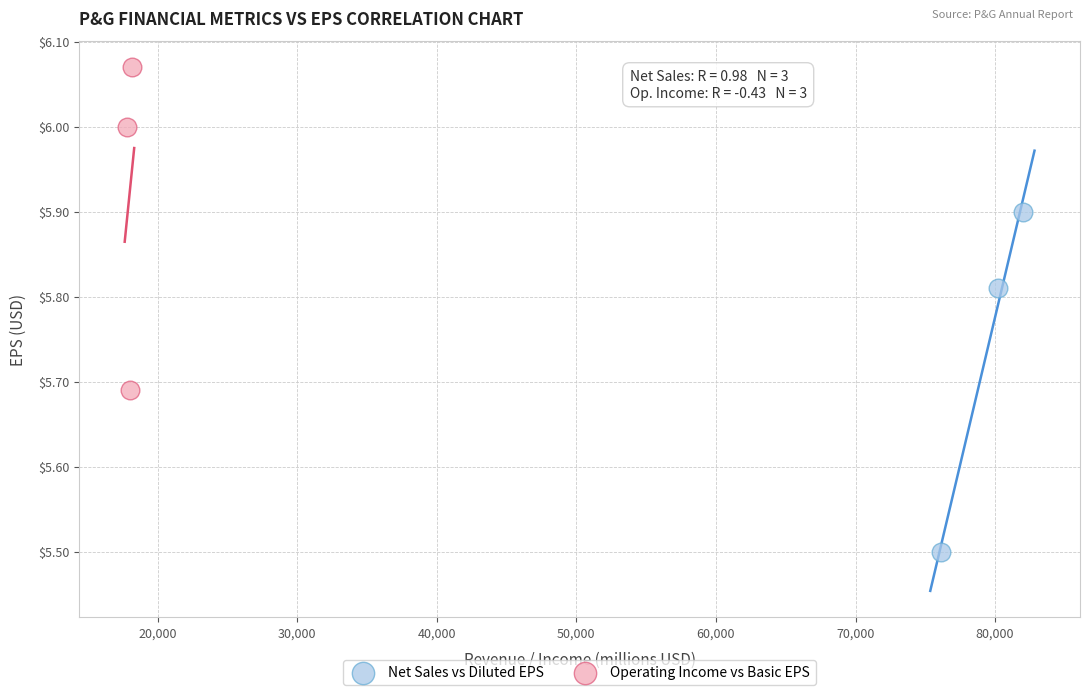

Which series has the largest Y range (max minus min)?

Net Sales vs Diluted EPS